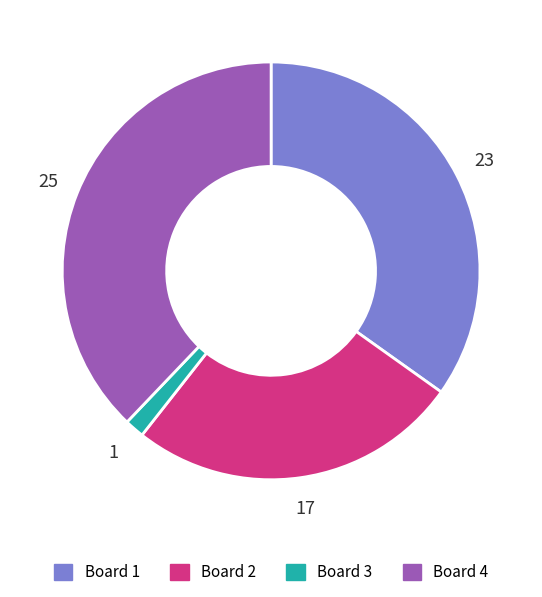

Between Board 4 and Board 2, which is larger?

Board 4